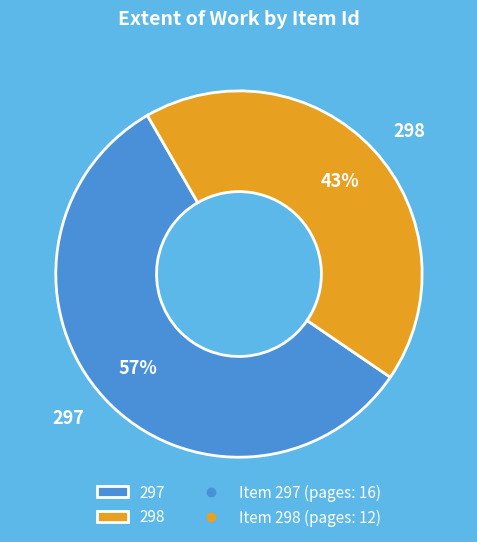

What is the majority slice?

297